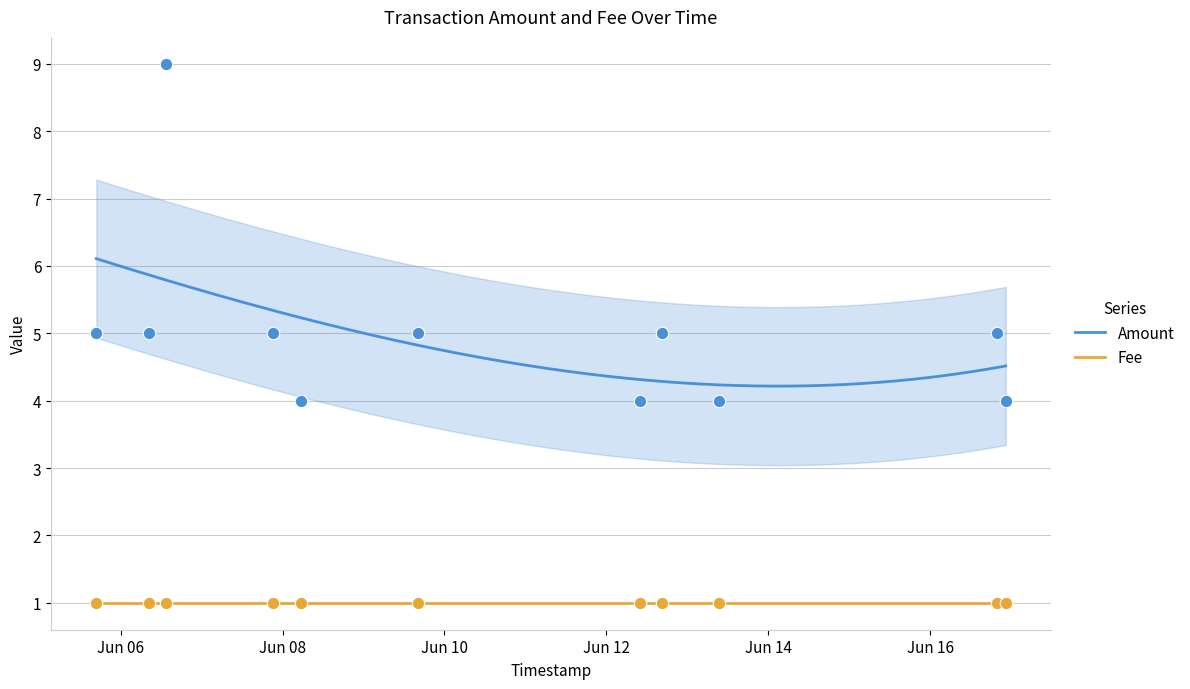

Which has a higher value, 2016-06-06 13:29:35 or 2016-06-08 05:22:03?

2016-06-06 13:29:35